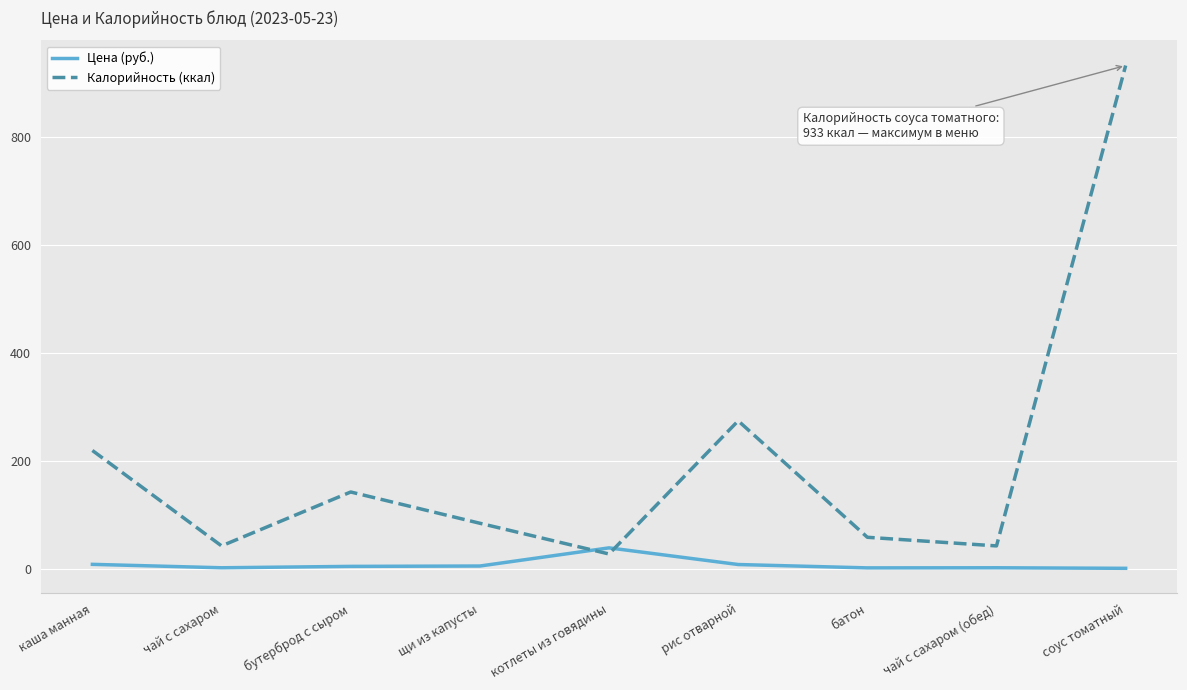

At which label is Калорийность (ккал) closest to 480?

рис отварной